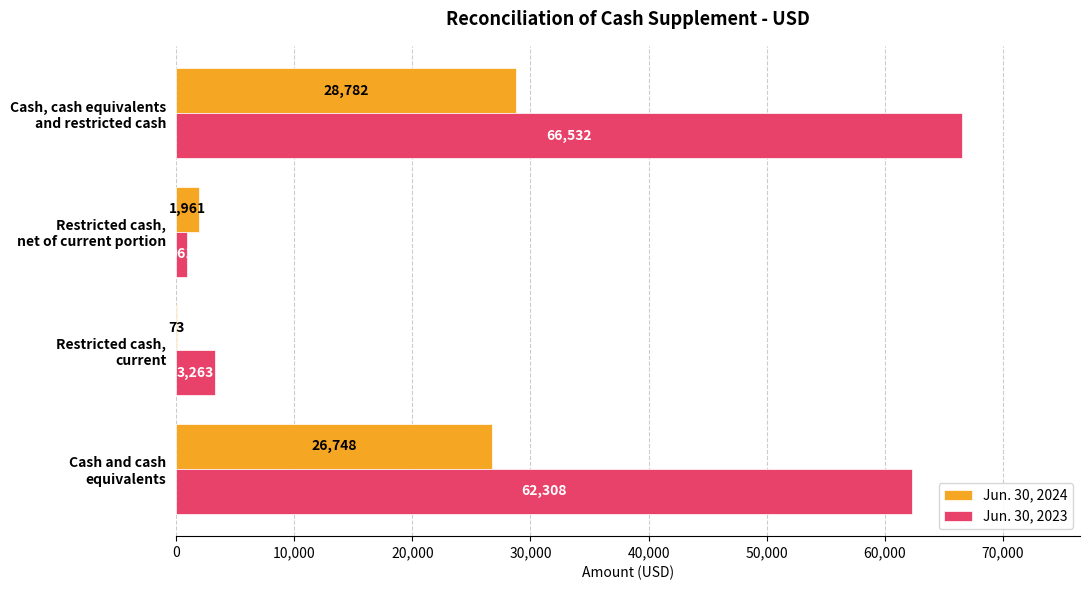

What is the highest value of the Jun. 30, 2024 series?

28782